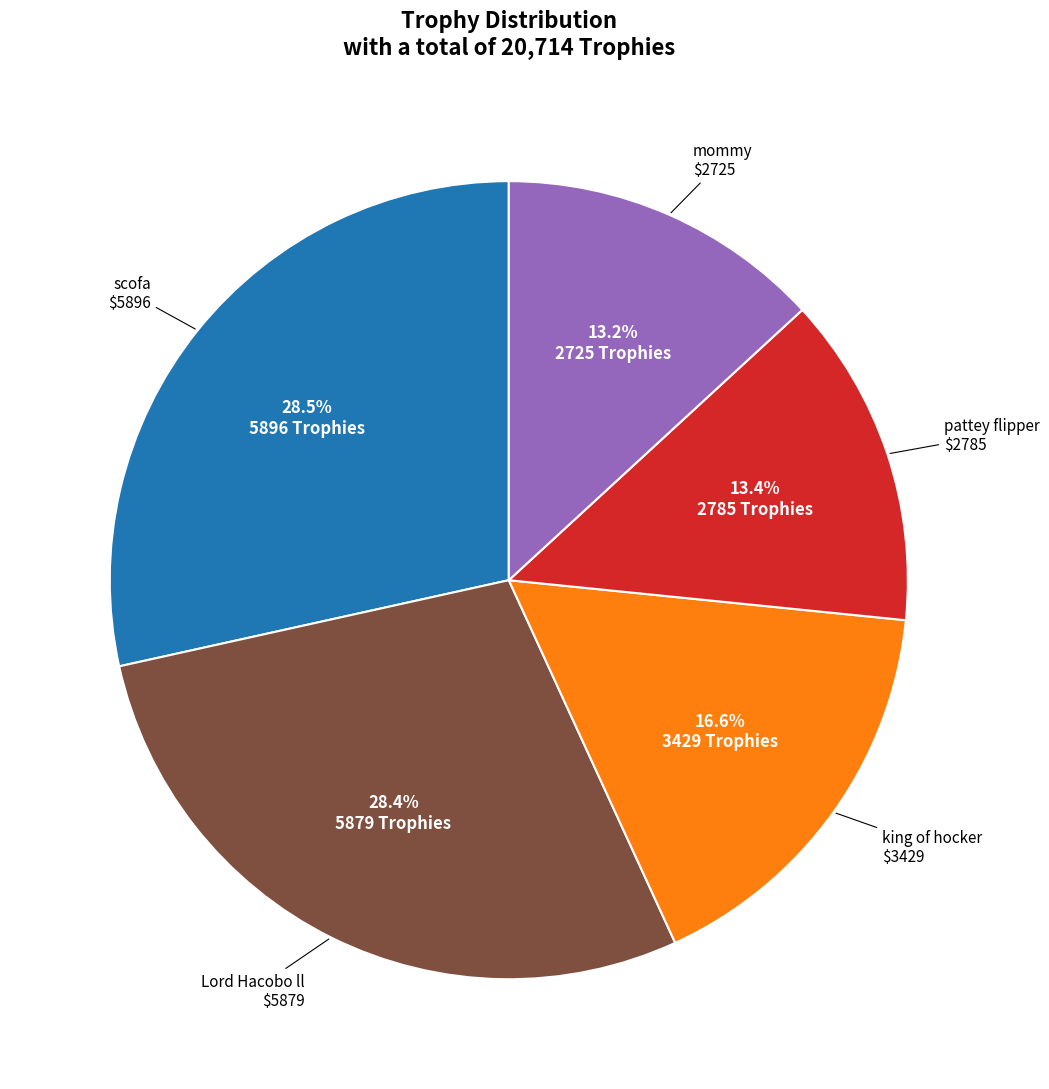

Is there a majority slice in this chart?

No